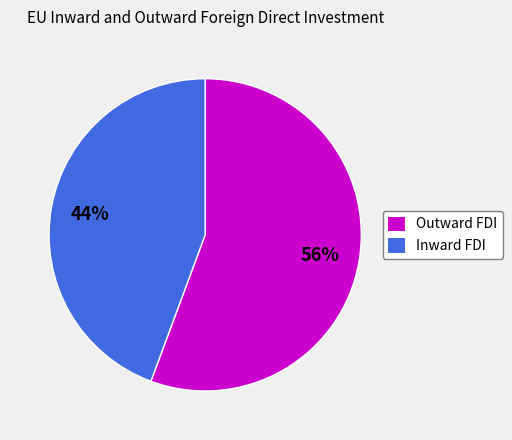

Is the sum of Inward FDI and Outward FDI greater than half?

Yes